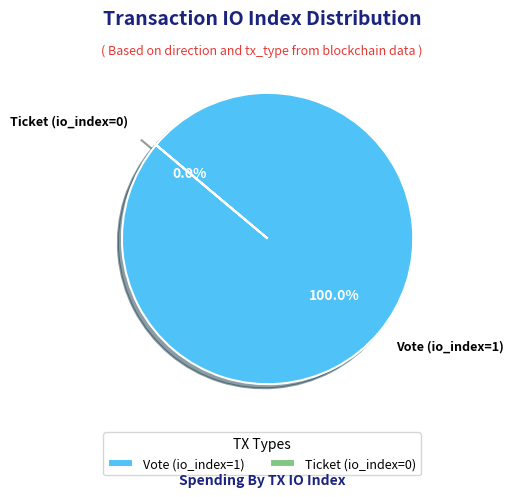

Is it true that Ticket (io_index=0) is 14% of the pie?

False